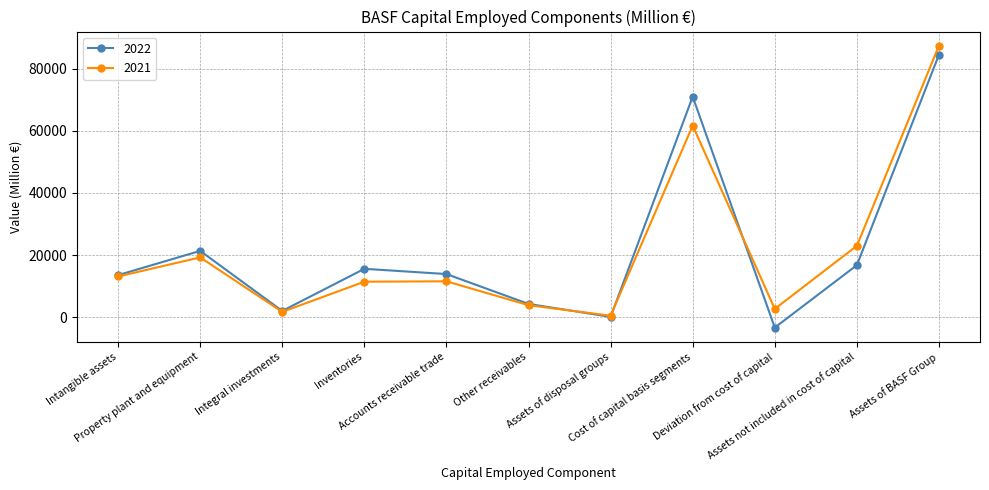

How many data points does each series have?

11